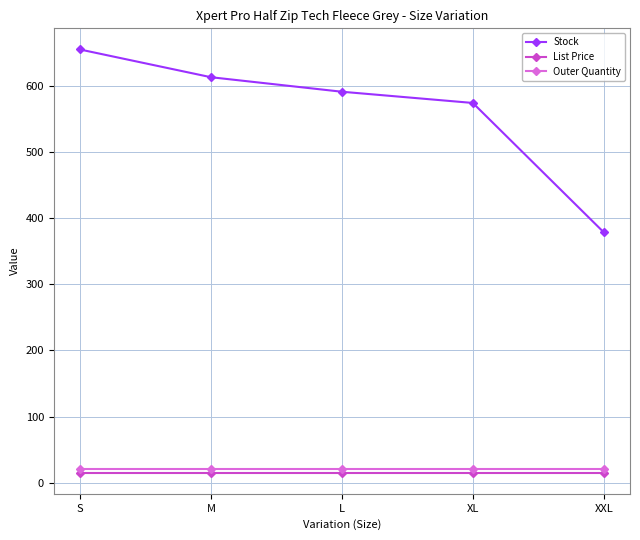

List the labels in order of Stock value, smallest first.

XXL, XL, L, M, S